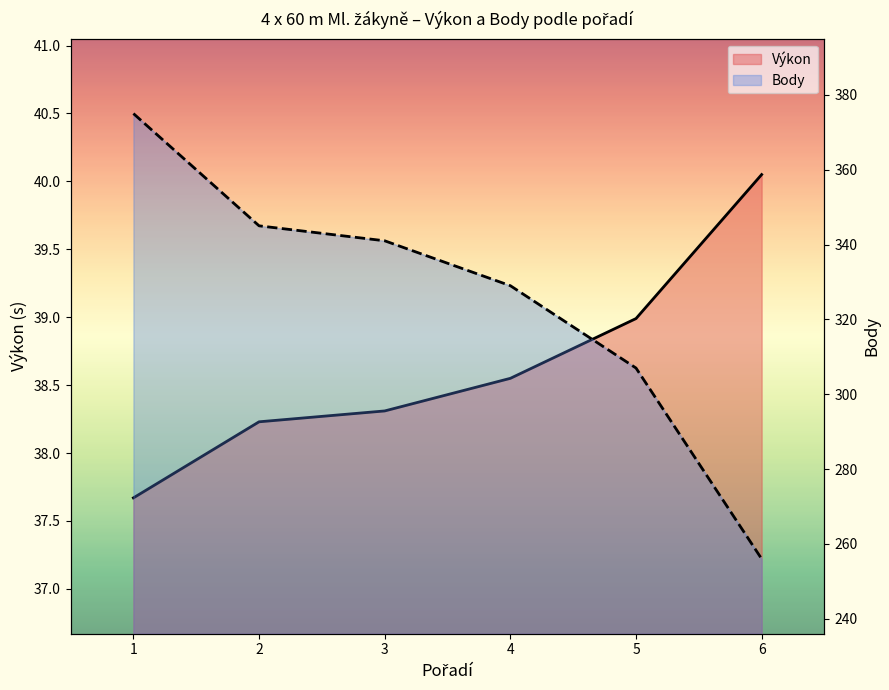

Which series has the largest total across all categories?

Body